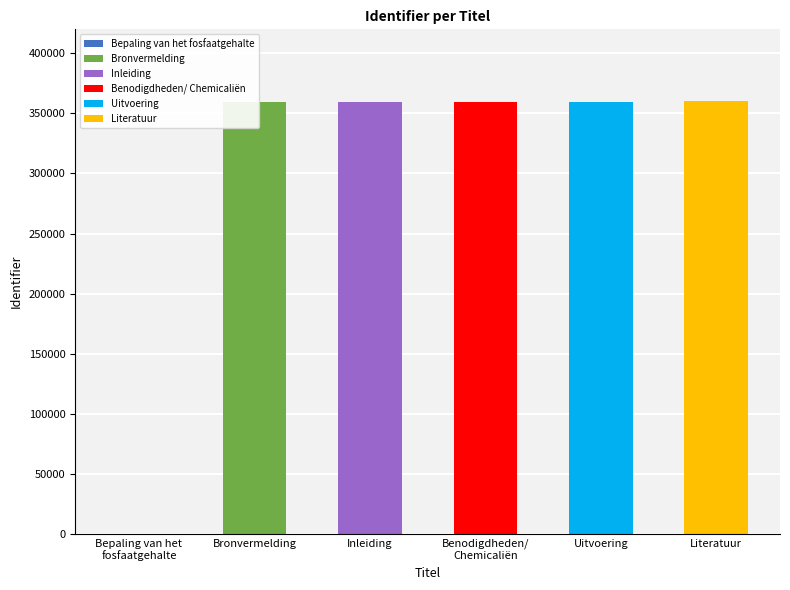

True or false: the data shows 501044 at Inleiding.

False